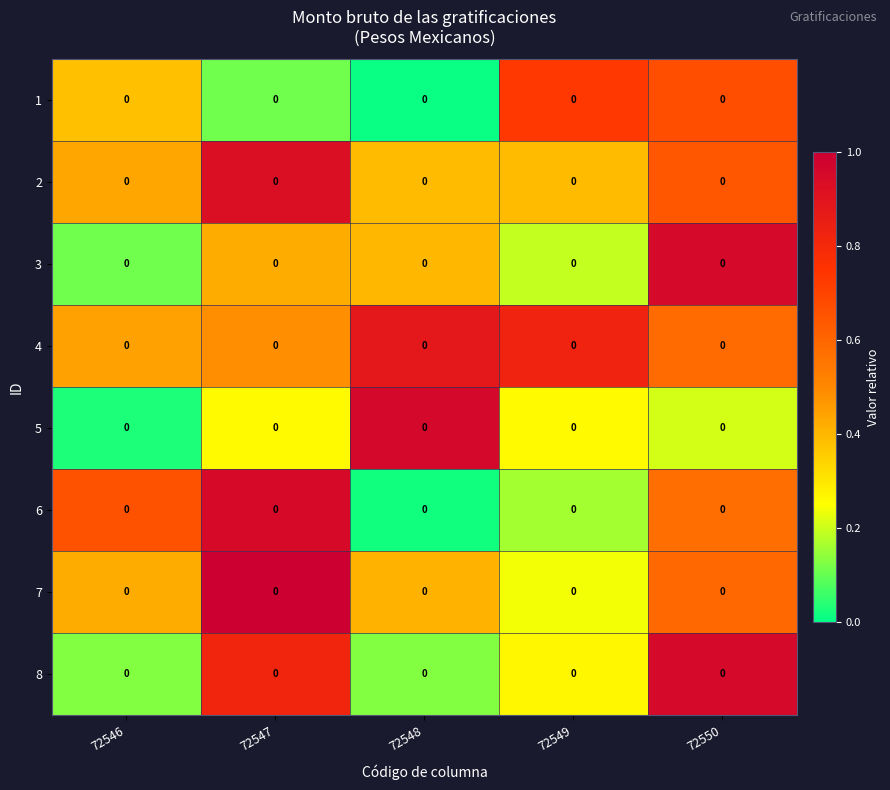

Rank the series by their maximum value, from highest to lowest.

row_6, row_4, row_7, row_2, row_5, row_1, row_3, row_0